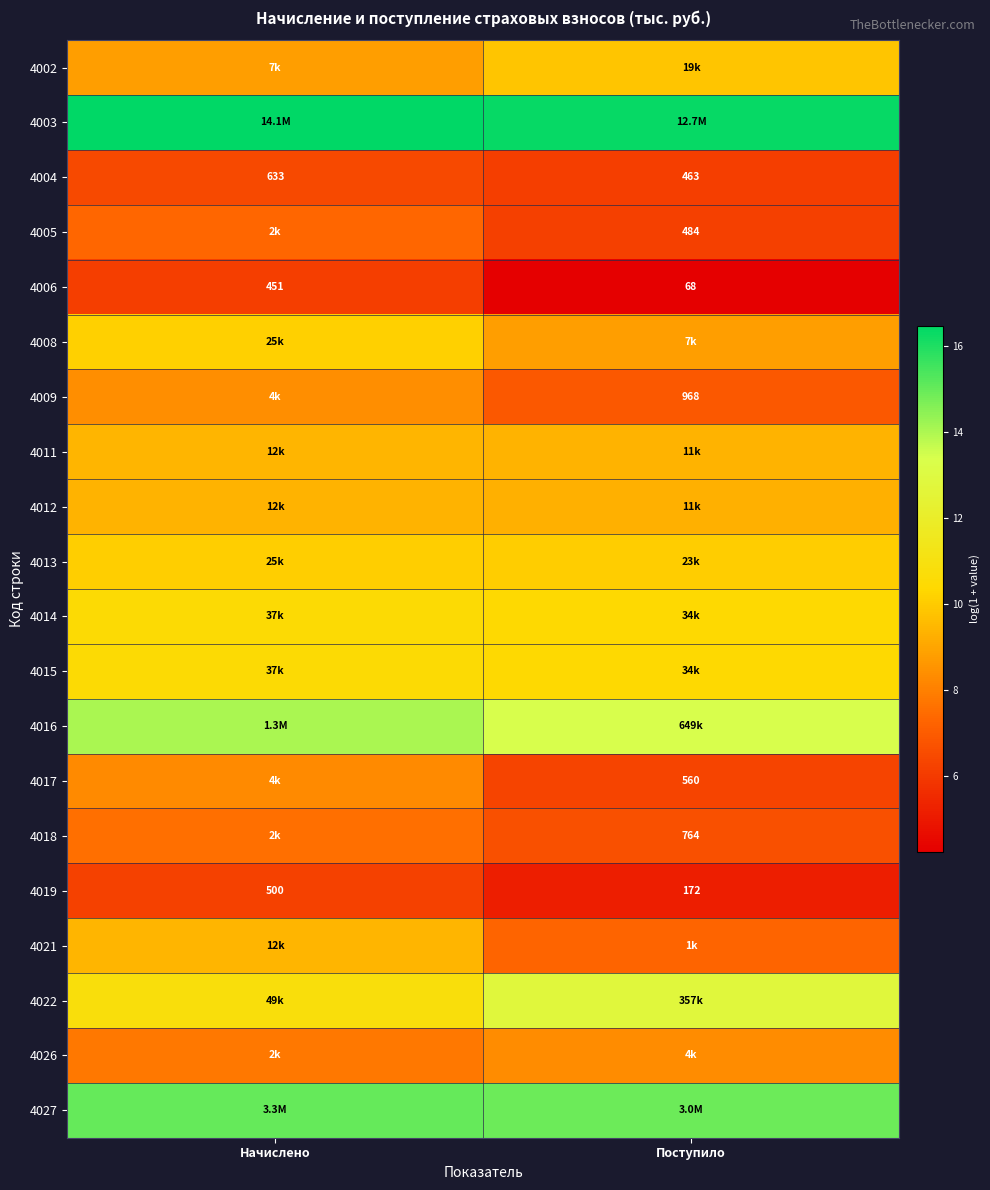

At which category is the sum across all series the highest?

Начислено